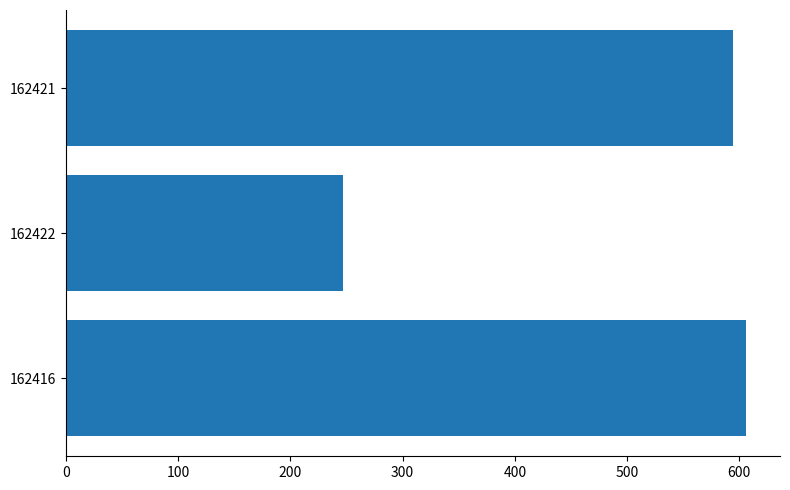

The value at 162421 is 230. True or false?

False